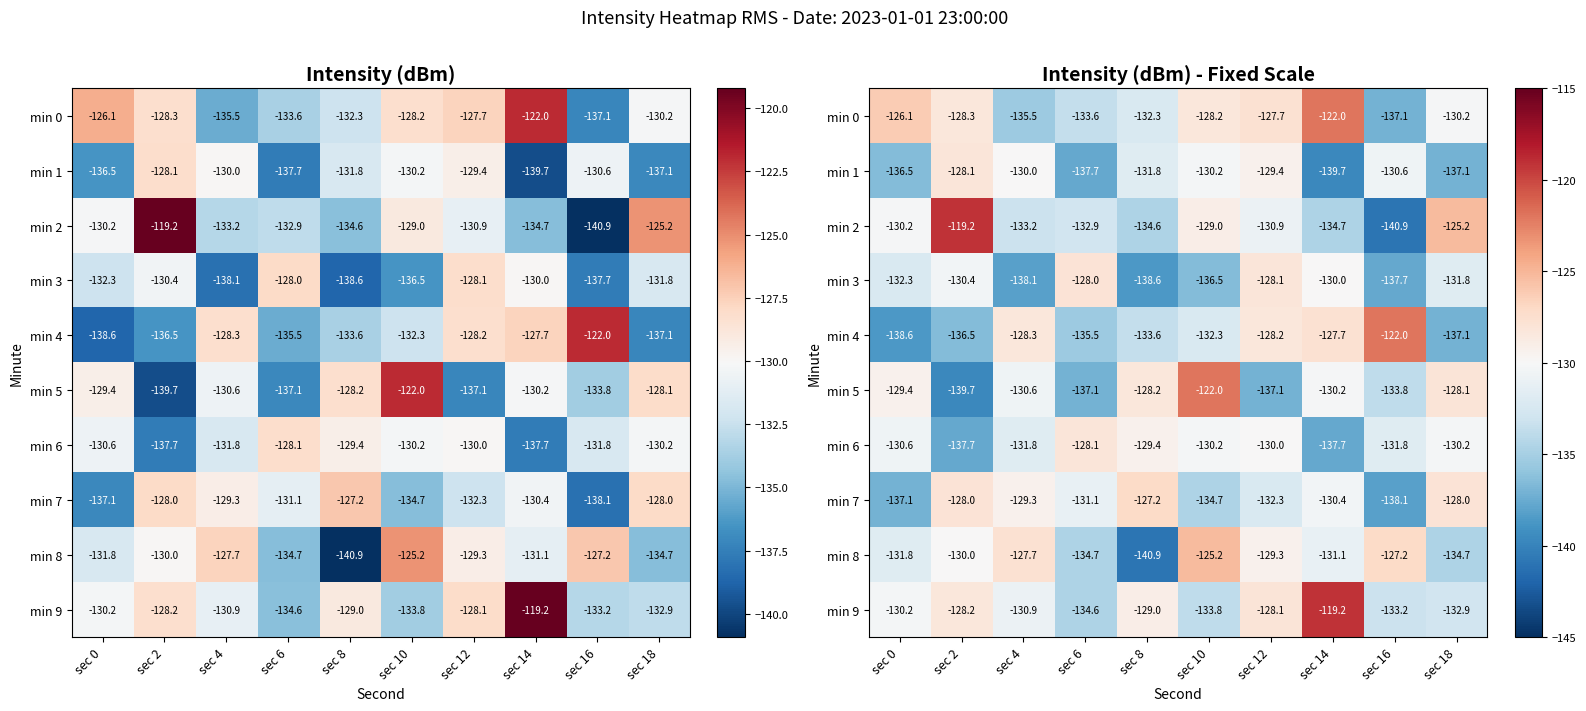

What is the lowest value of the min 7 series?

-138.1